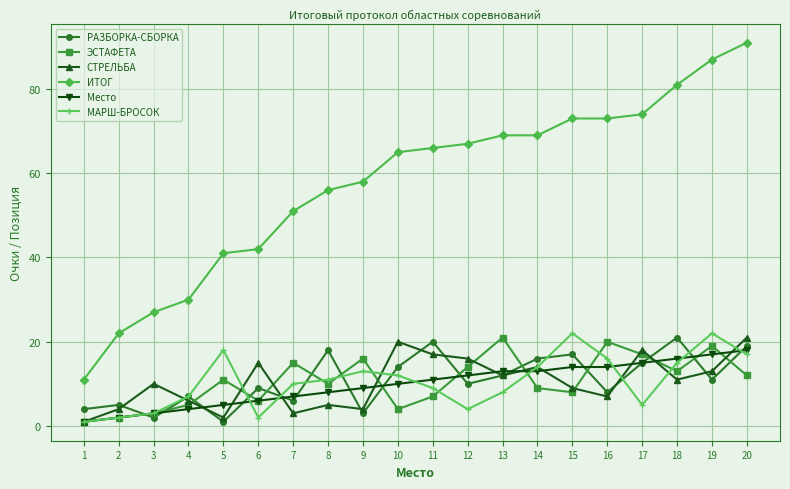

Which category has the highest value across all series?

20